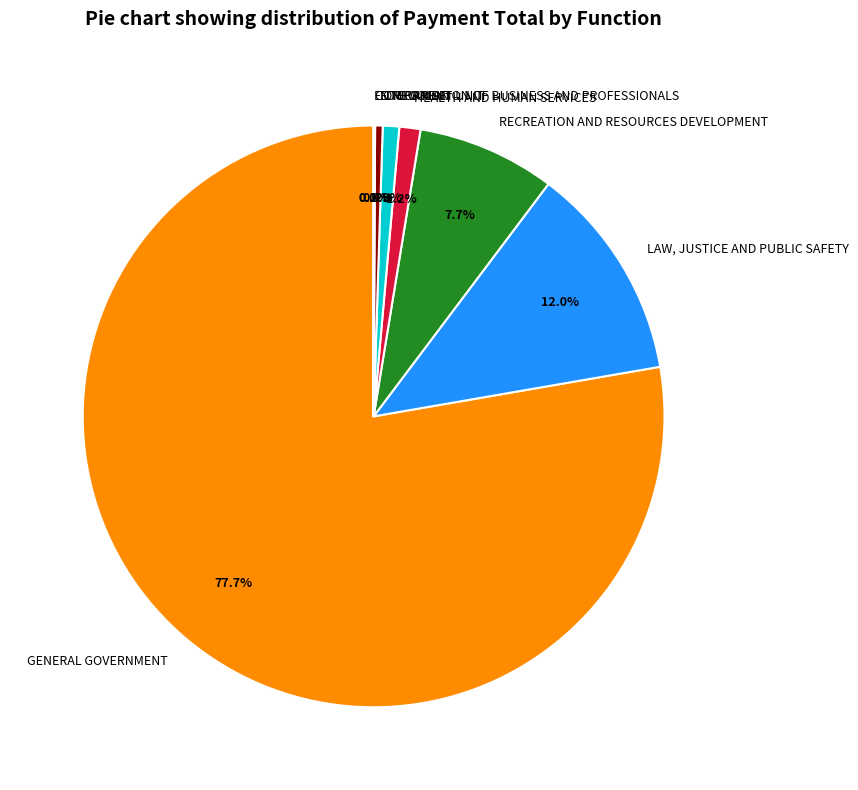

Which slice is the largest?

GENERAL GOVERNMENT